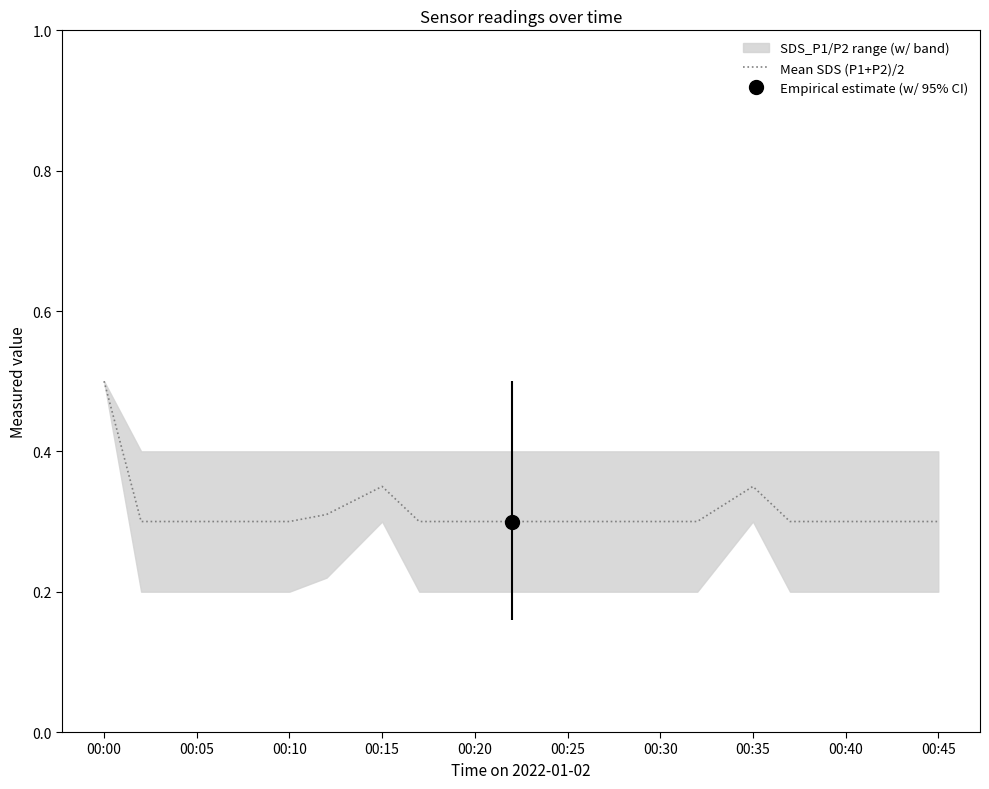

The Mean SDS (P1+P2)/2 series shows 0.3 at 00:45. True or false?

True